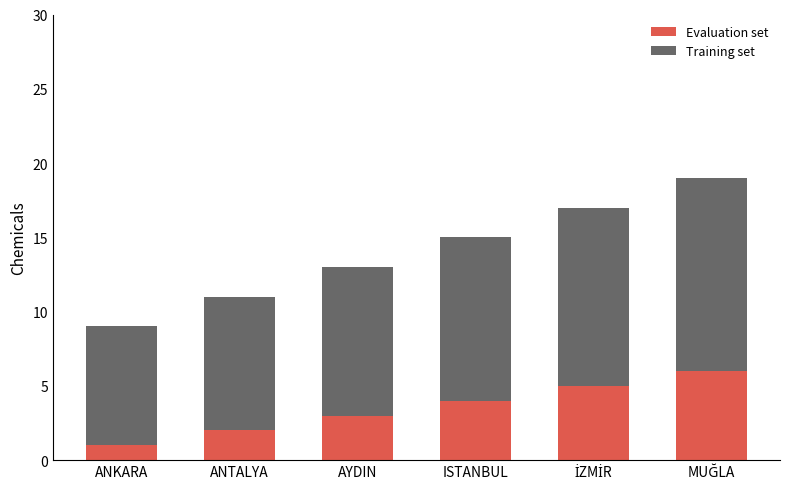

What is the difference between the Evaluation set values at ANKARA and ISTANBUL?

3